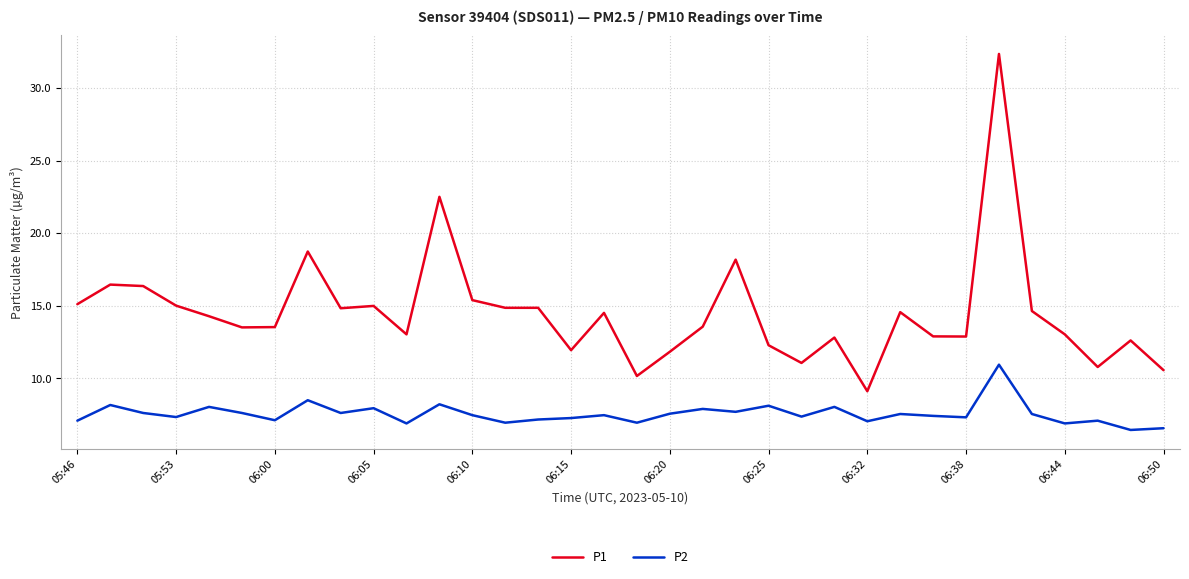

Which series has the widest spread of values?

P1